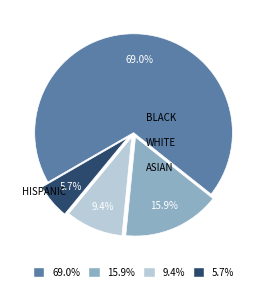

Is there any slice that represents more than half of the pie?

Yes